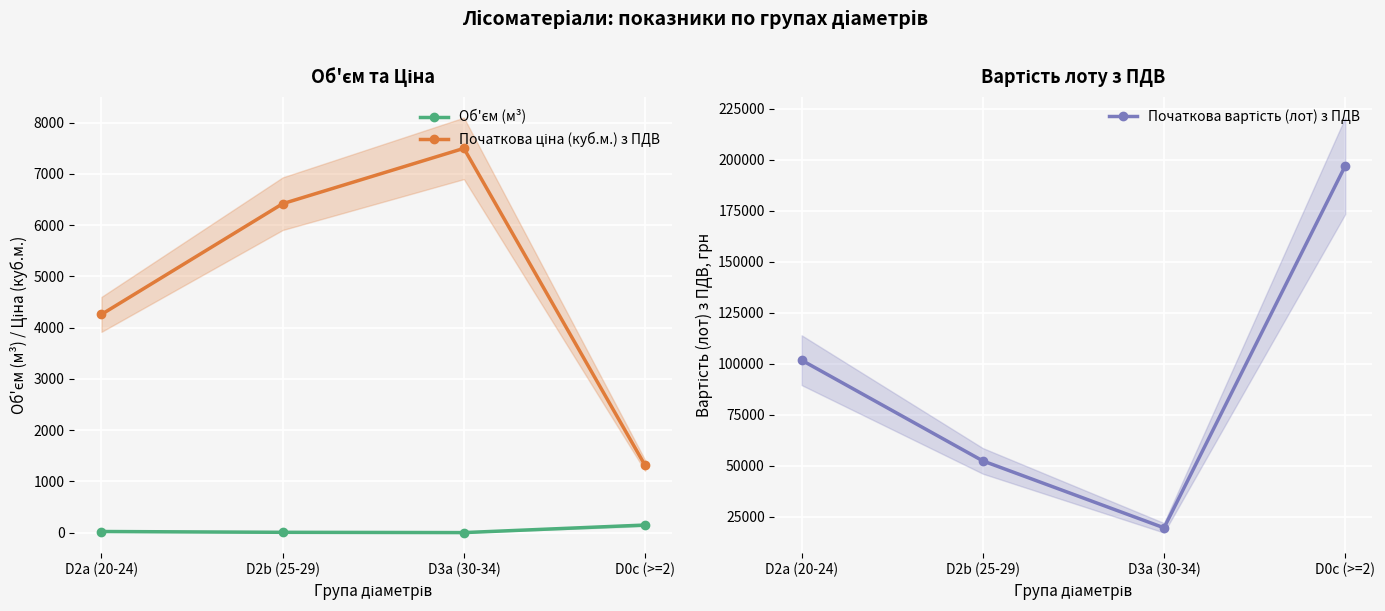

What is the total value across all series at D2b (25-29)?

58789.7